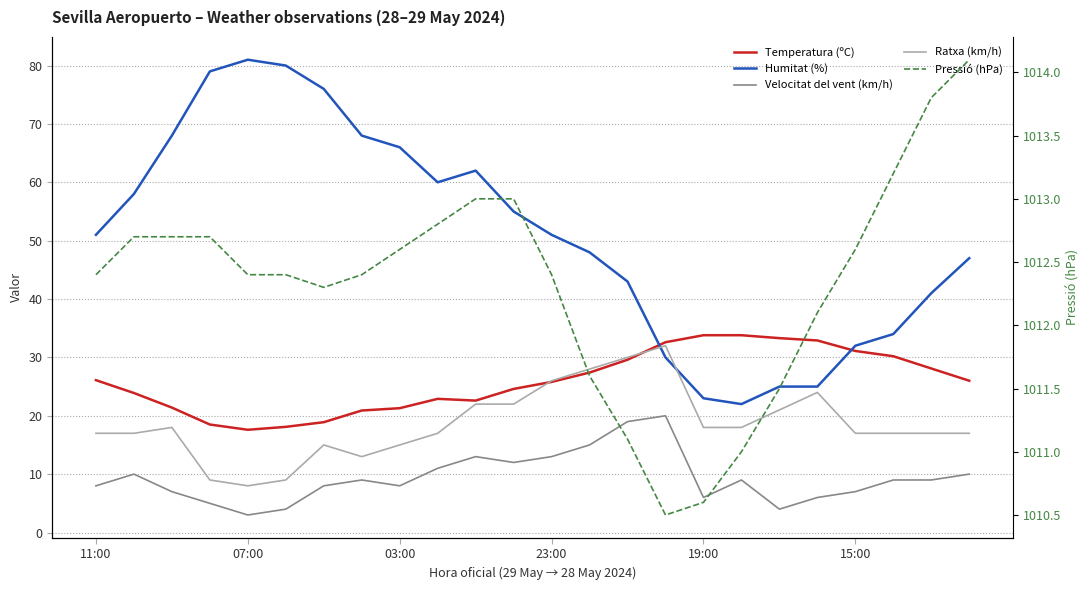

Which series has the largest total across all categories?

Pressió (hPa)